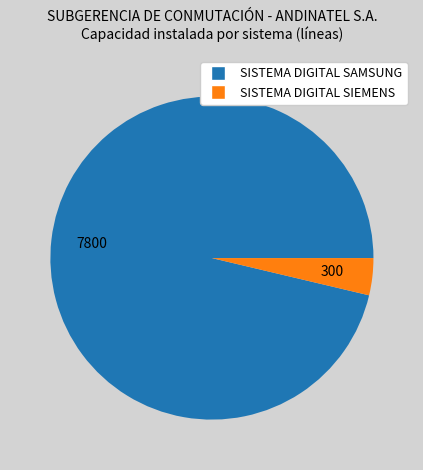

The SISTEMA DIGITAL SIEMENS slice represents 11% of the pie. True or false?

False